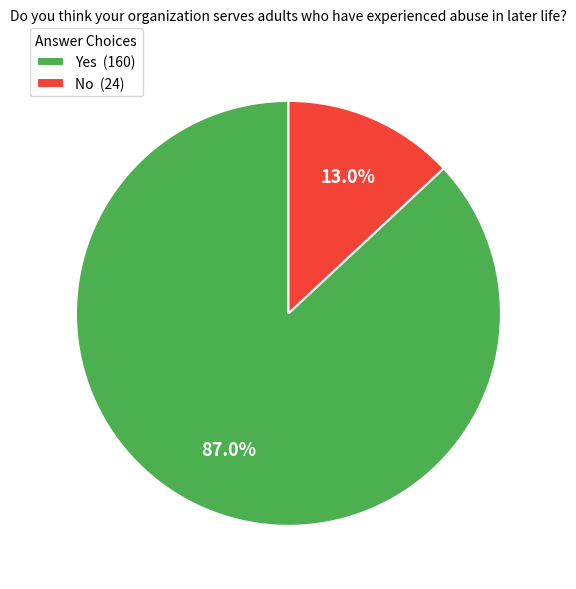

Is there any slice that represents more than half of the pie?

Yes